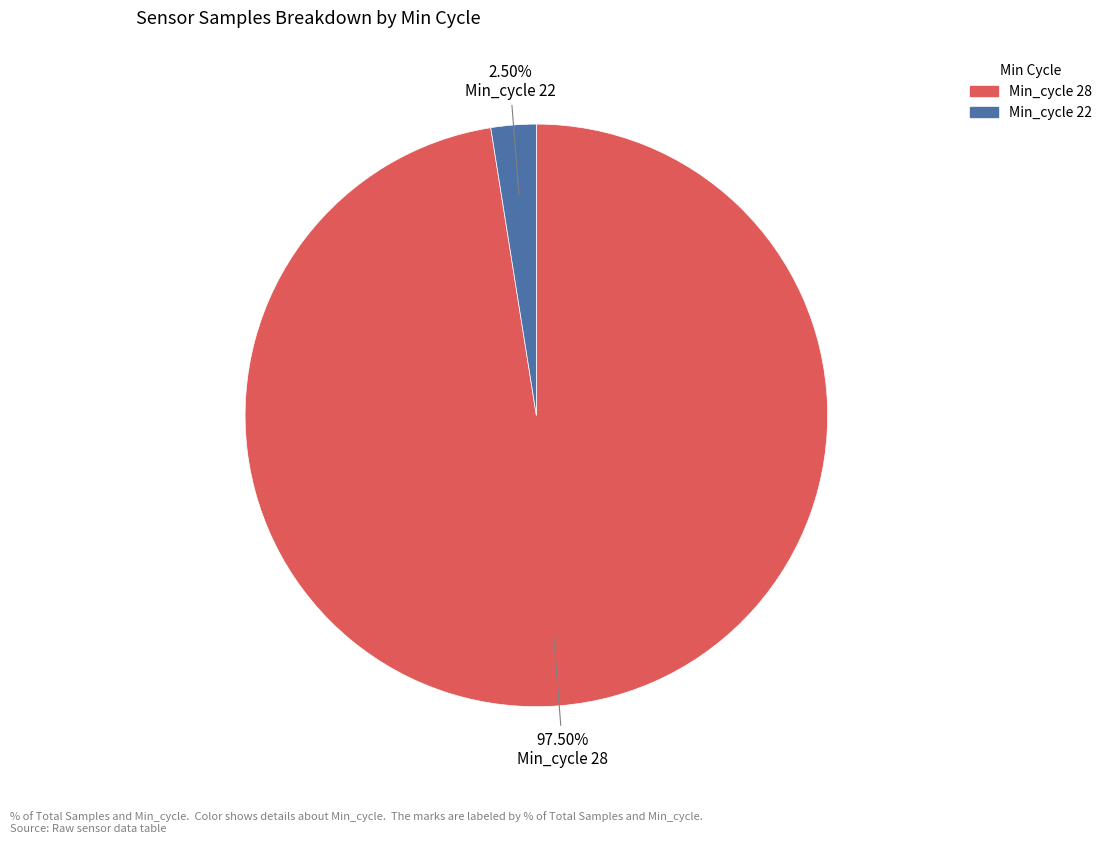

Is there any slice that represents more than half of the pie?

Yes